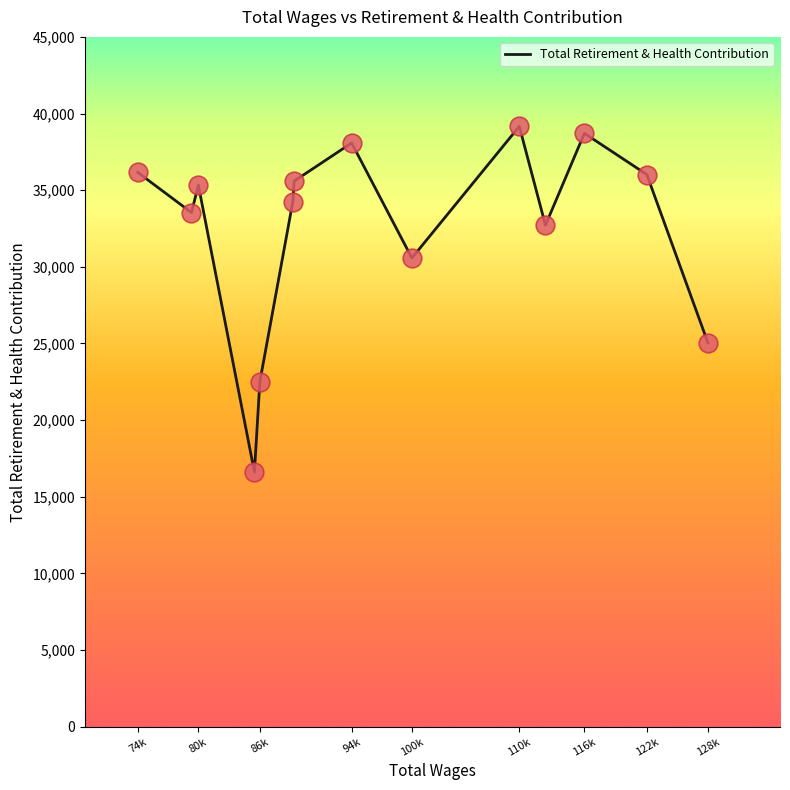

What is the maximum value shown in the chart?

39165